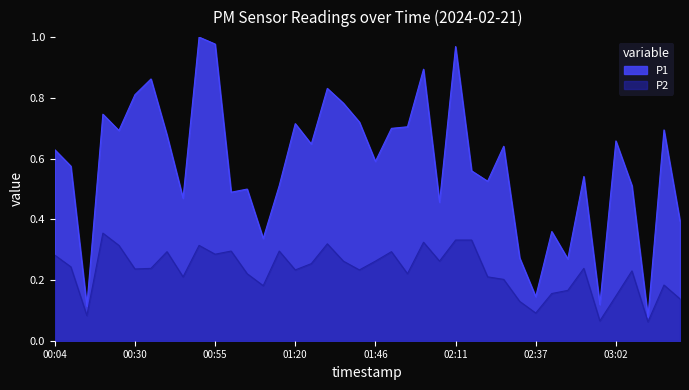

Reading right to left, what are all the values shown in this chart?

P1: 03:23=0.4	03:18=0.7	03:13=0.1	03:07=0.5	03:02=0.7	02:57=0.1	02:52=0.5	02:47=0.3	02:42=0.4	02:37=0.1	02:32=0.3	02:27=0.6	02:22=0.5	02:17=0.6	02:11=1.0	02:06=0.5	02:01=0.9	01:56=0.7	01:51=0.7	01:46=0.6	01:41=0.7	01:36=0.8	01:31=0.8	01:26=0.6	01:20=0.7	01:15=0.5	01:10=0.3	01:05=0.5	01:00=0.5	00:55=1.0	00:50=1.0	00:45=0.5	00:40=0.7	00:35=0.9	00:30=0.8	00:24=0.7	00:19=0.7	00:14=0.1	00:09=0.6	00:04=0.6
P2: 03:23=0.1	03:18=0.2	03:13=0.1	03:07=0.2	03:02=0.1	02:57=0.1	02:52=0.2	02:47=0.2	02:42=0.2	02:37=0.1	02:32=0.1	02:27=0.2	02:22=0.2	02:17=0.3	02:11=0.3	02:06=0.3	02:01=0.3	01:56=0.2	01:51=0.3	01:46=0.3	01:41=0.2	01:36=0.3	01:31=0.3	01:26=0.3	01:20=0.2	01:15=0.3	01:10=0.2	01:05=0.2	01:00=0.3	00:55=0.3	00:50=0.3	00:45=0.2	00:40=0.3	00:35=0.2	00:30=0.2	00:24=0.3	00:19=0.4	00:14=0.1	00:09=0.2	00:04=0.3